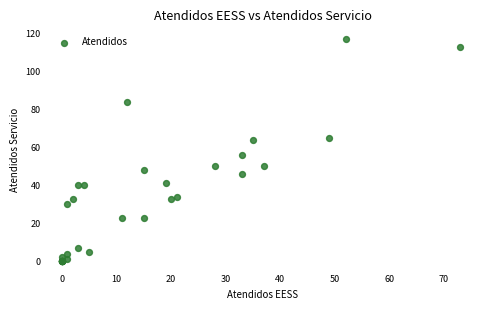

What Y value in the scatter plot is closest to 58?

56